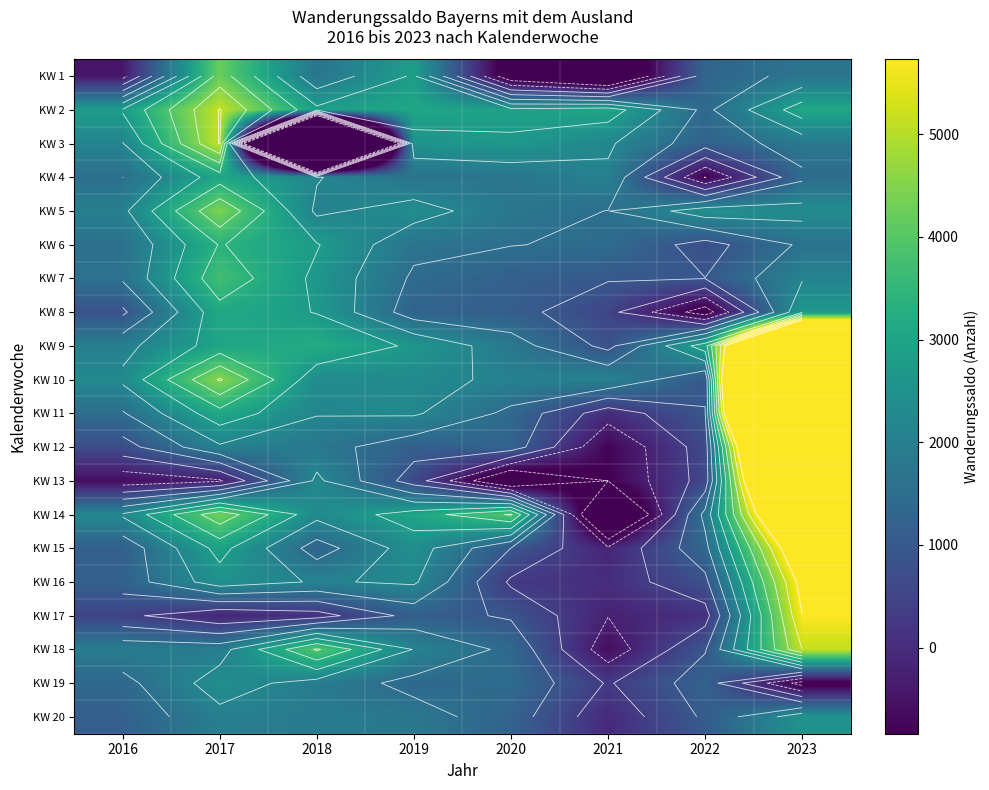

At which category is the sum across all series the highest?

2023